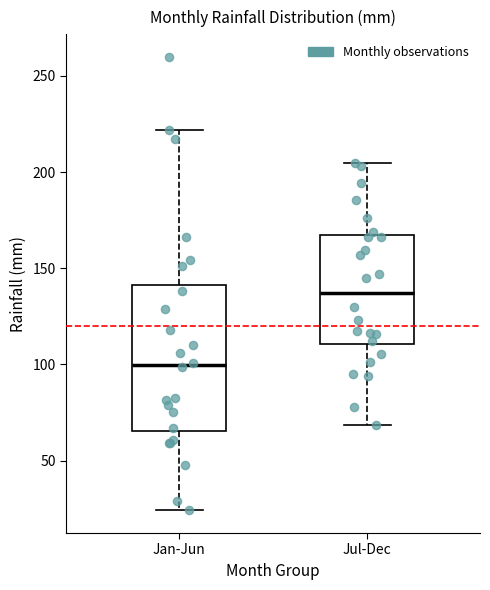

Comparing the boxes themselves (not the whiskers), which one is the tallest?

Jan-Jun